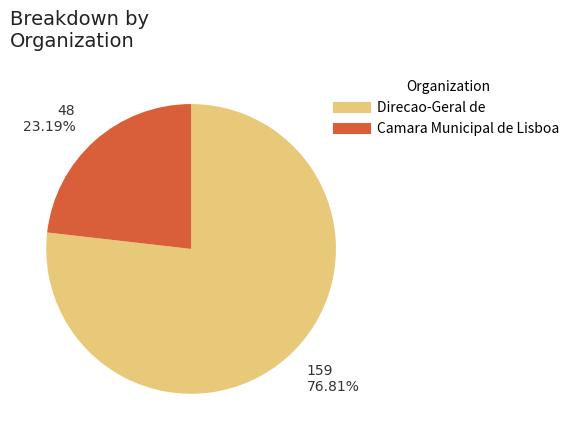

Does any single category account for the majority?

Yes